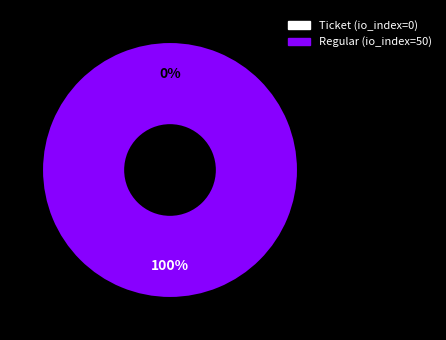

Rank the categories by value from lowest to highest.

Ticket (io_index=0), Regular (io_index=50)